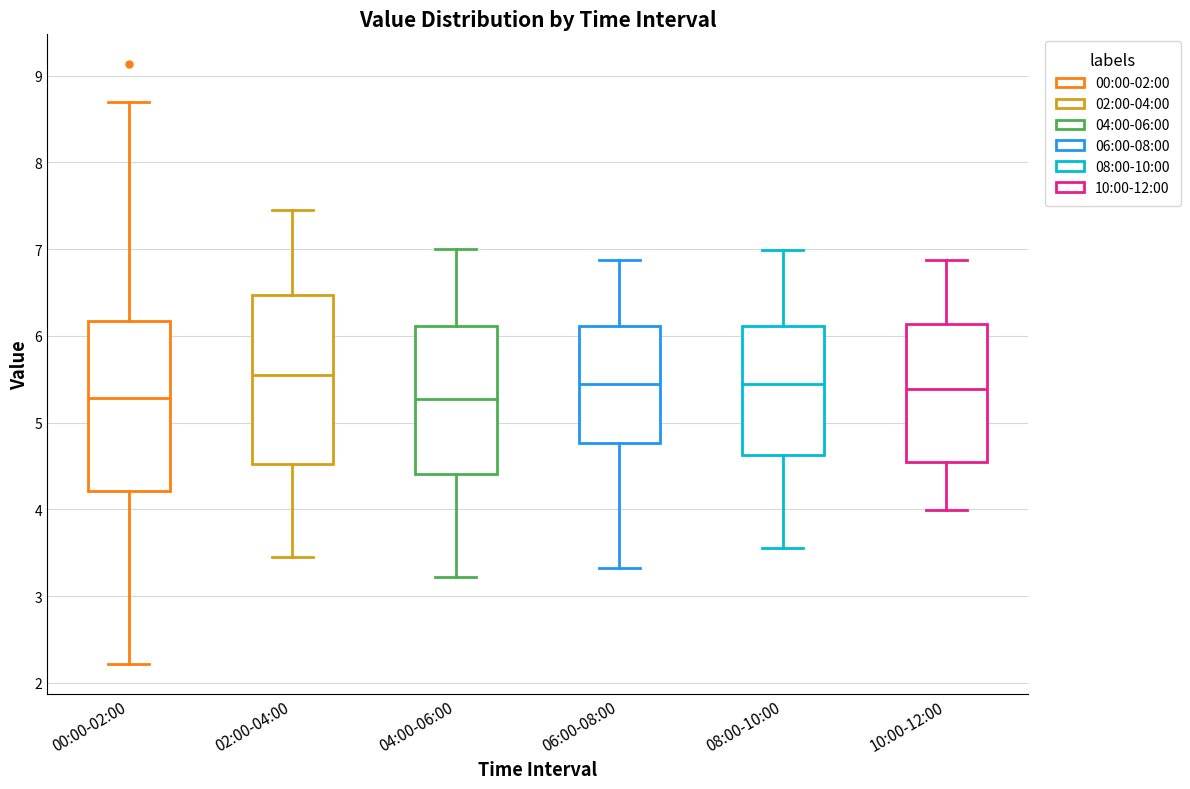

Reading left to right, transcribe this box plot: for each box, give where its median line is, the range the box spans, and where its two whiskers end, as read against the y-axis. The values are not printed on the chart, so give them approximately, as read against the axis.

00:00-02:00: median 5.3, box 4.2 to 6.2, whiskers 2.2 to 8.7
02:00-04:00: median 5.6, box 4.5 to 6.5, whiskers 3.5 to 7.5
04:00-06:00: median 5.3, box 4.4 to 6.1, whiskers 3.2 to 7.0
06:00-08:00: median 5.4, box 4.8 to 6.1, whiskers 3.3 to 6.9
08:00-10:00: median 5.4, box 4.6 to 6.1, whiskers 3.6 to 7.0
10:00-12:00: median 5.4, box 4.6 to 6.1, whiskers 4.0 to 6.9